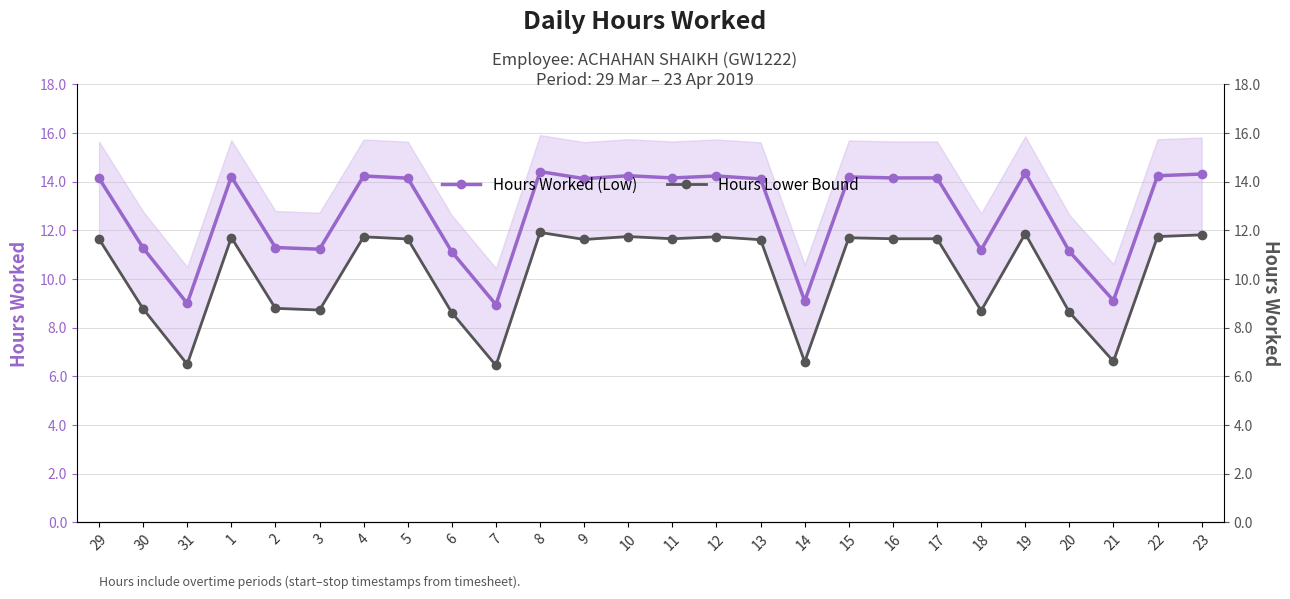

Rank the series at 29 from highest to lowest value.

Hours Worked (Low), Hours Lower Bound